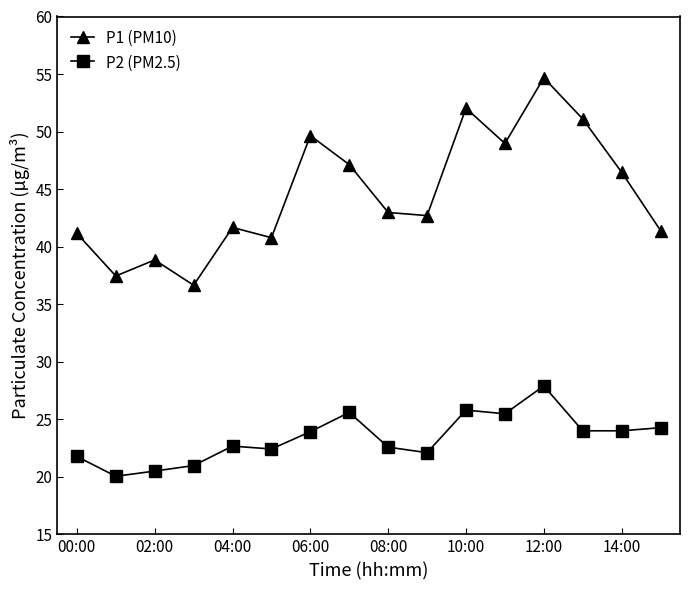

What is the highest value of the P2 (PM2.5) series?

27.9